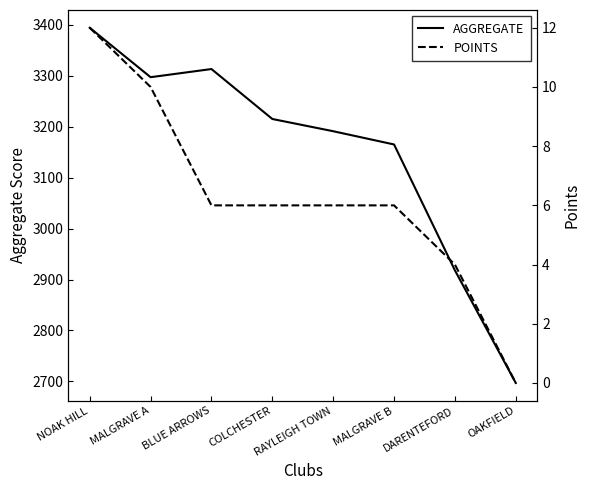

What is the difference between the maximum and minimum values in the AGGREGATE series?

697